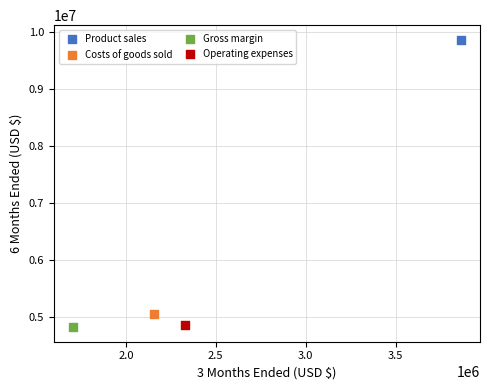

What are all the series names shown in the legend?

Product sales, Costs of goods sold, Gross margin, Operating expenses